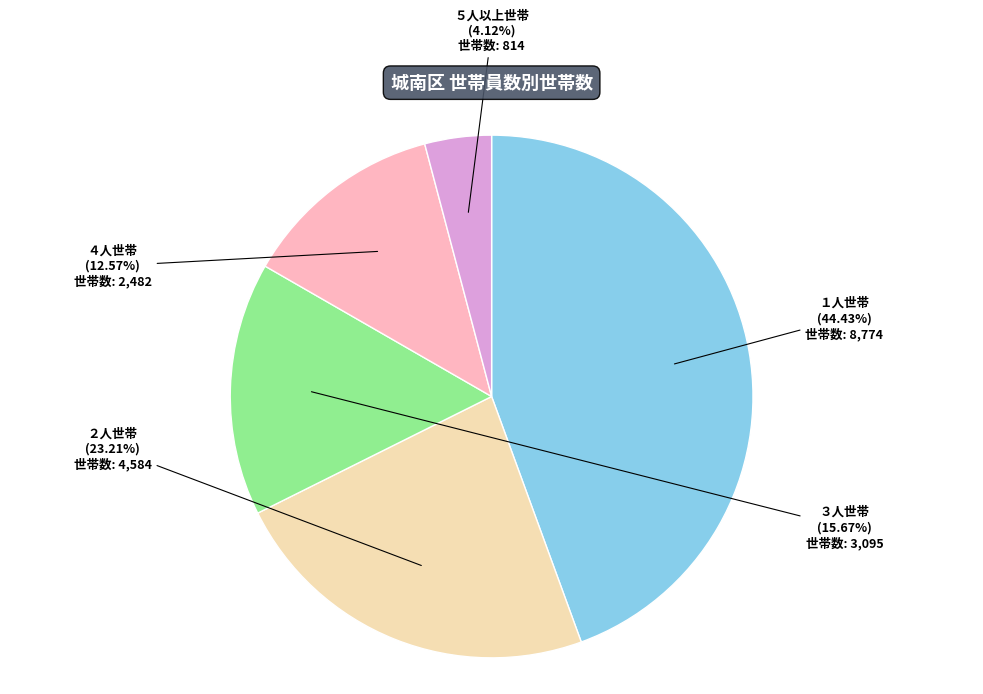

Rank the categories by value from lowest to highest.

５人以上世帯, ４人世帯, ３人世帯, ２人世帯, １人世帯